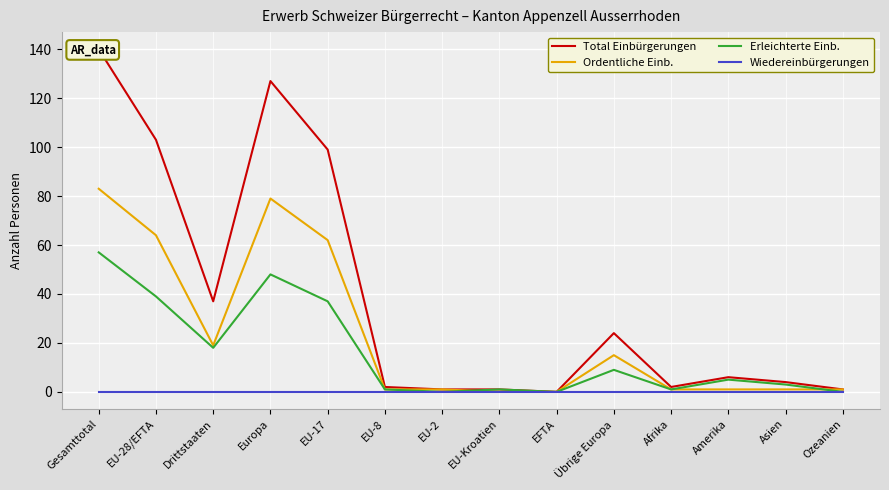

Count the number of data series in this chart.

4